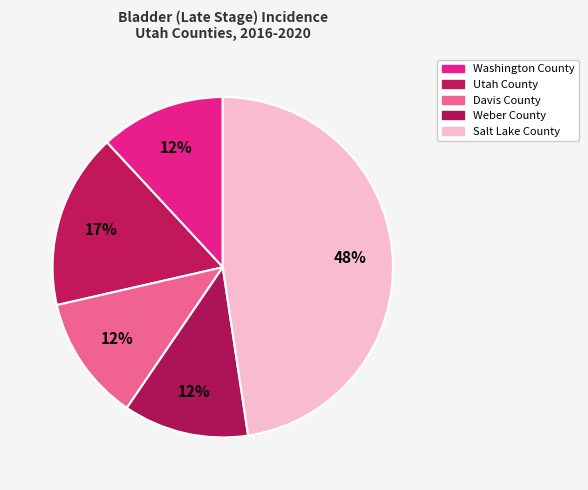

The Utah County slice represents 17% of the pie. True or false?

True